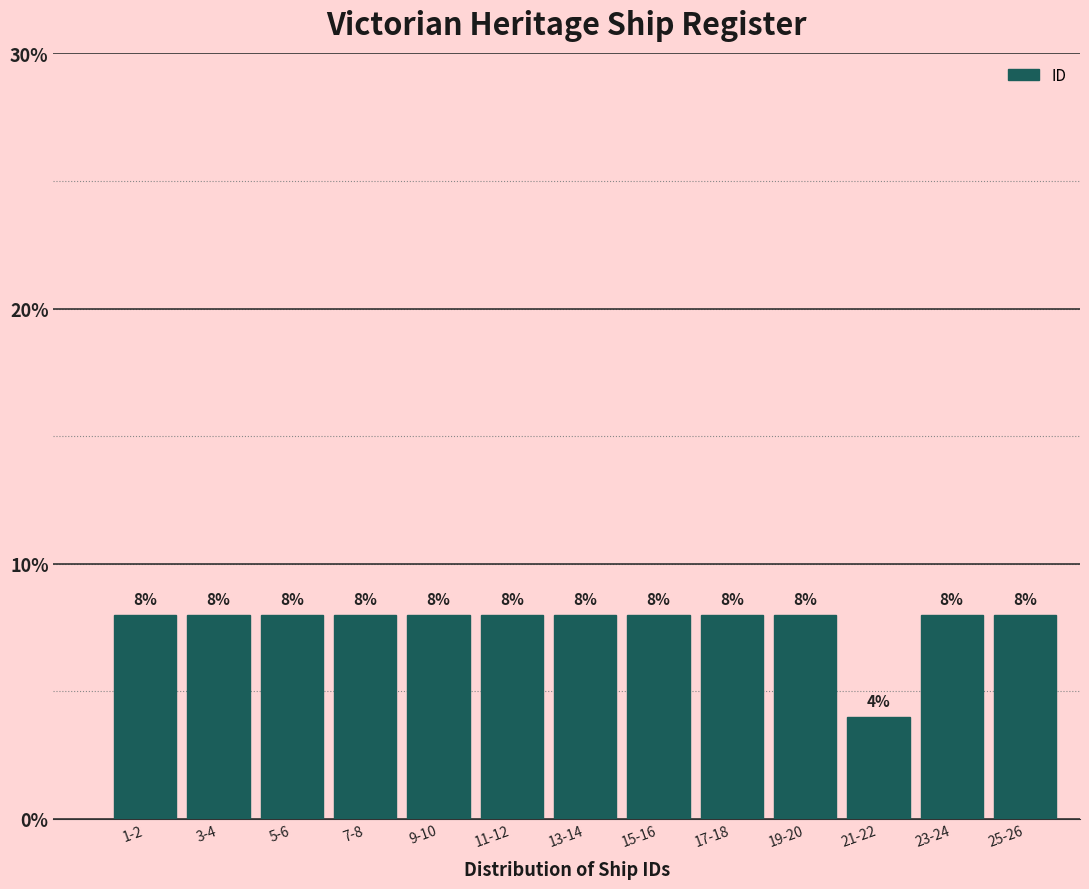

Reading left to right, extract all data points from this chart.

8	8	8	8	8	8	8	8	8	8	4	8	8